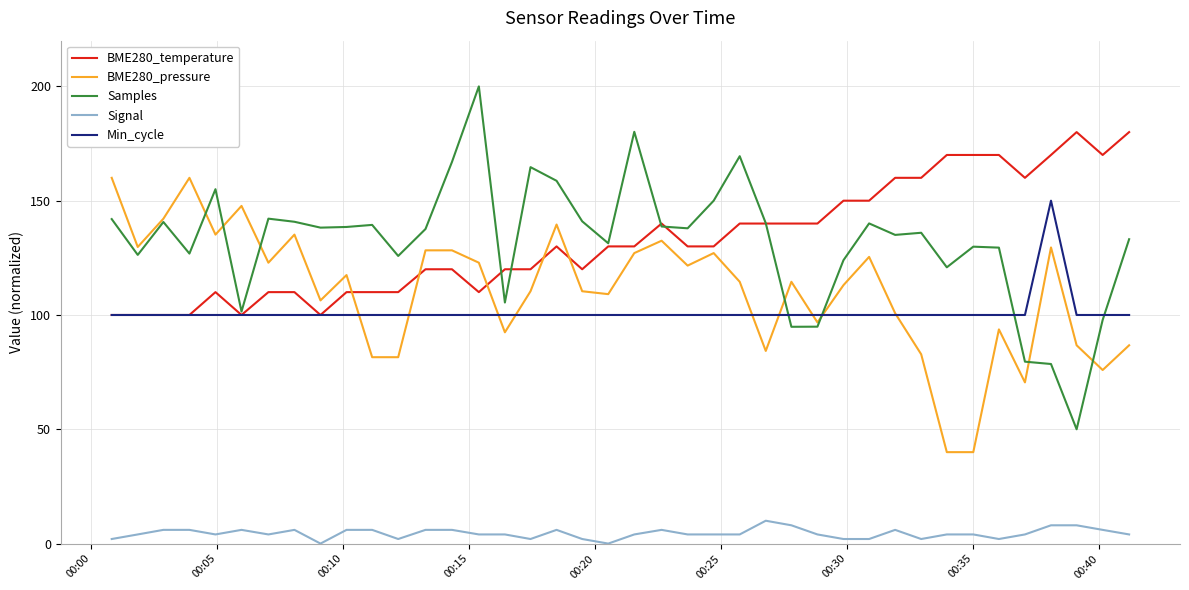

What is the greatest value displayed?

200.0